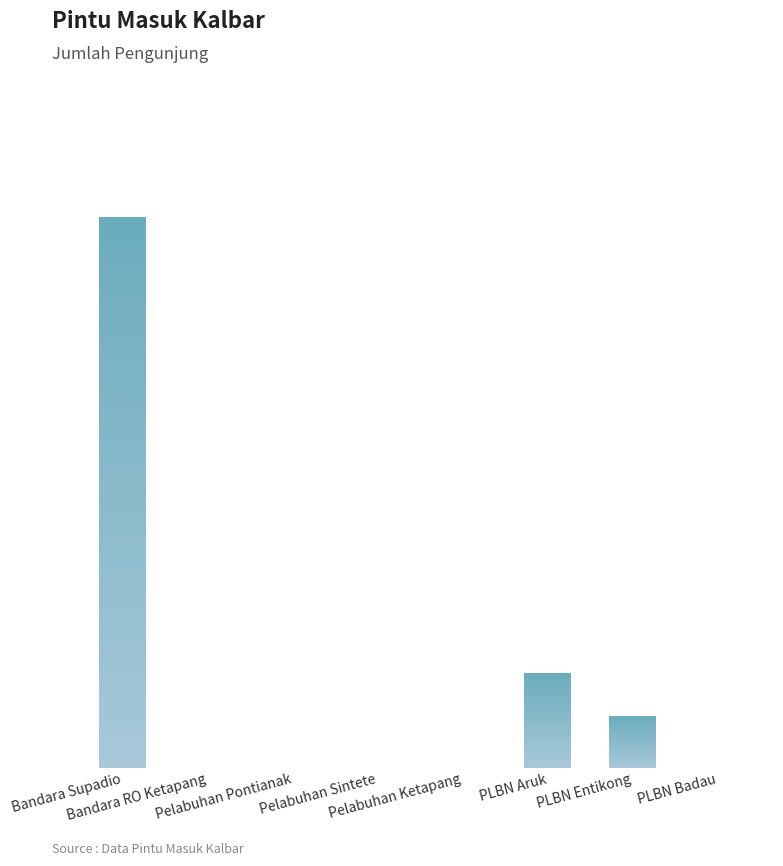

Reading left to right, what are all the values shown in this chart?

1035	0	0	0	0	177	97	0